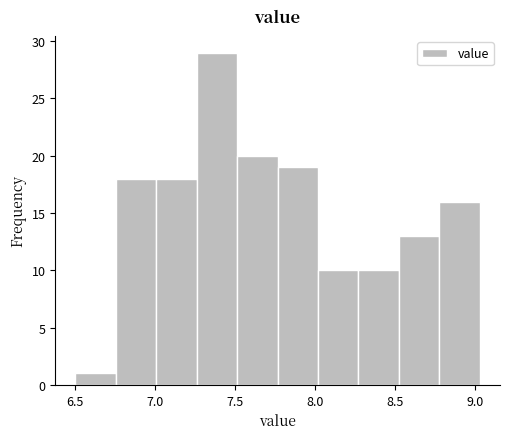

Reading left to right, transcribe this chart: for each bar, give the range it covers on the x-axis and its height. Neither the bar edges nor the heights are printed on the chart, so give them approximately, as read against the axes.

6.50 to 6.75: 1
6.75 to 7.00: 18
7.00 to 7.25: 18
7.25 to 7.50: 29
7.50 to 7.75: 20
7.75 to 8.00: 19
8.00 to 8.25: 10
8.25 to 8.50: 10
8.50 to 8.80: 13
8.80 to 9.05: 16